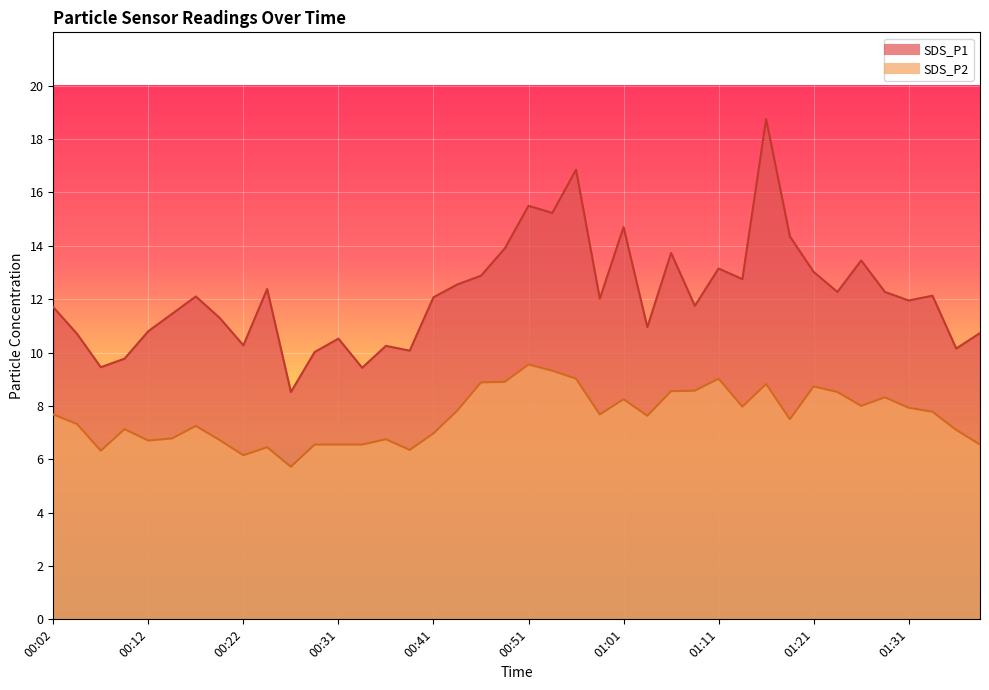

True or false: SDS_P2 and SDS_P1 intersect in this chart.

False